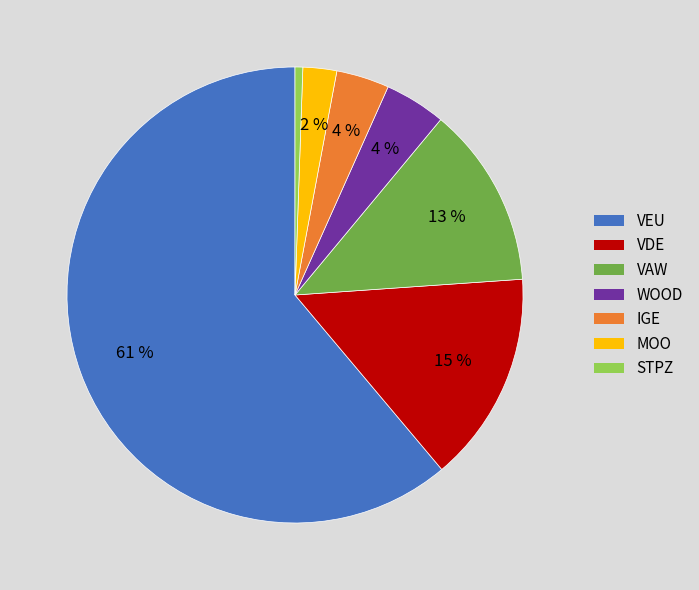

To the nearest percent, what is the average slice percentage?

14%